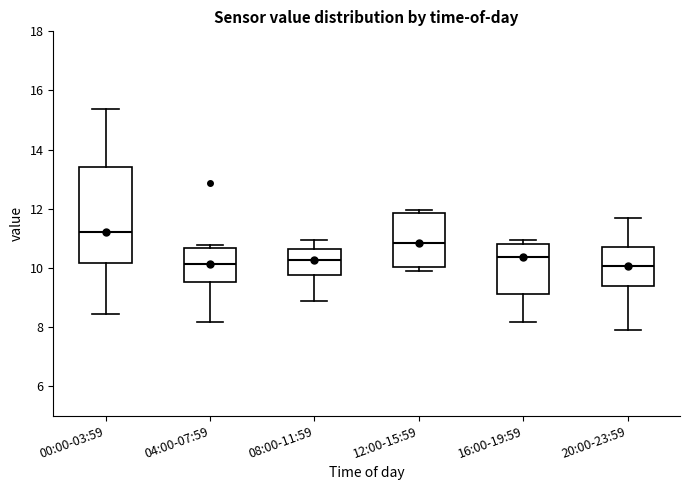

Which box is the tallest, from its lower edge to its upper edge?

00:00-03:59